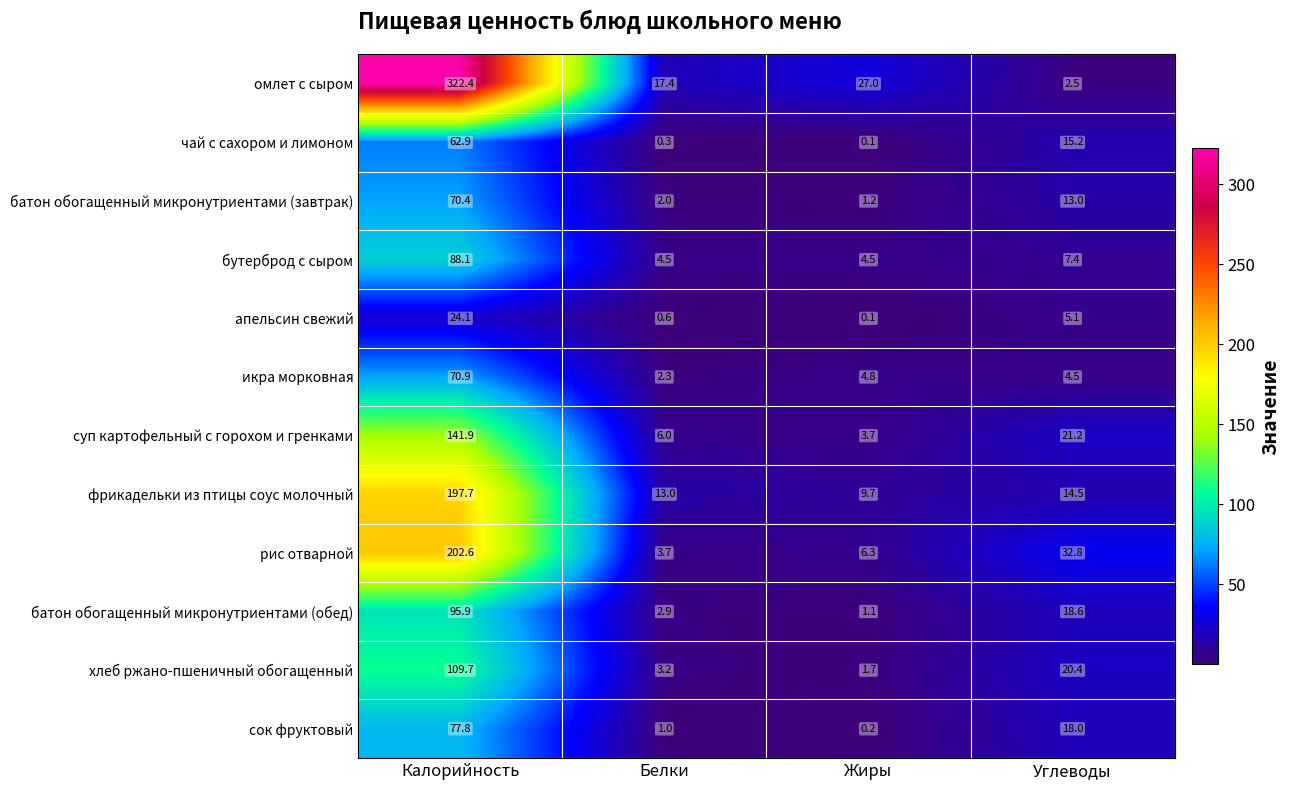

How many data points does each series have?

4